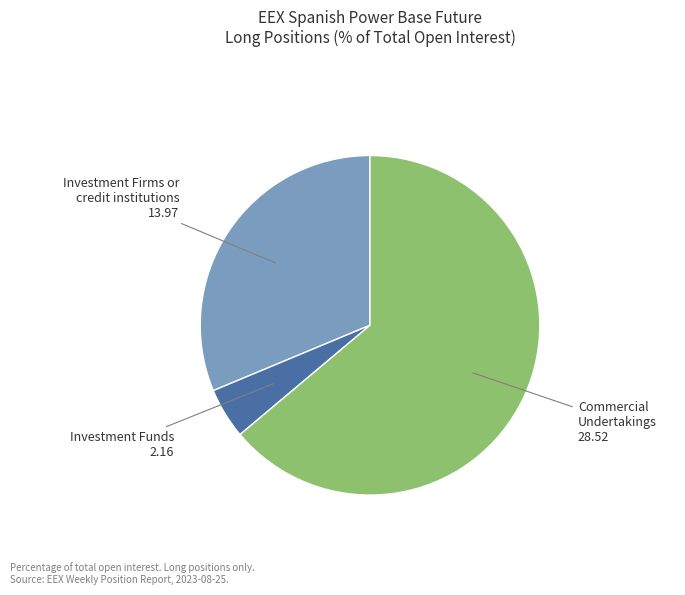

Is there a majority slice in this chart?

Yes